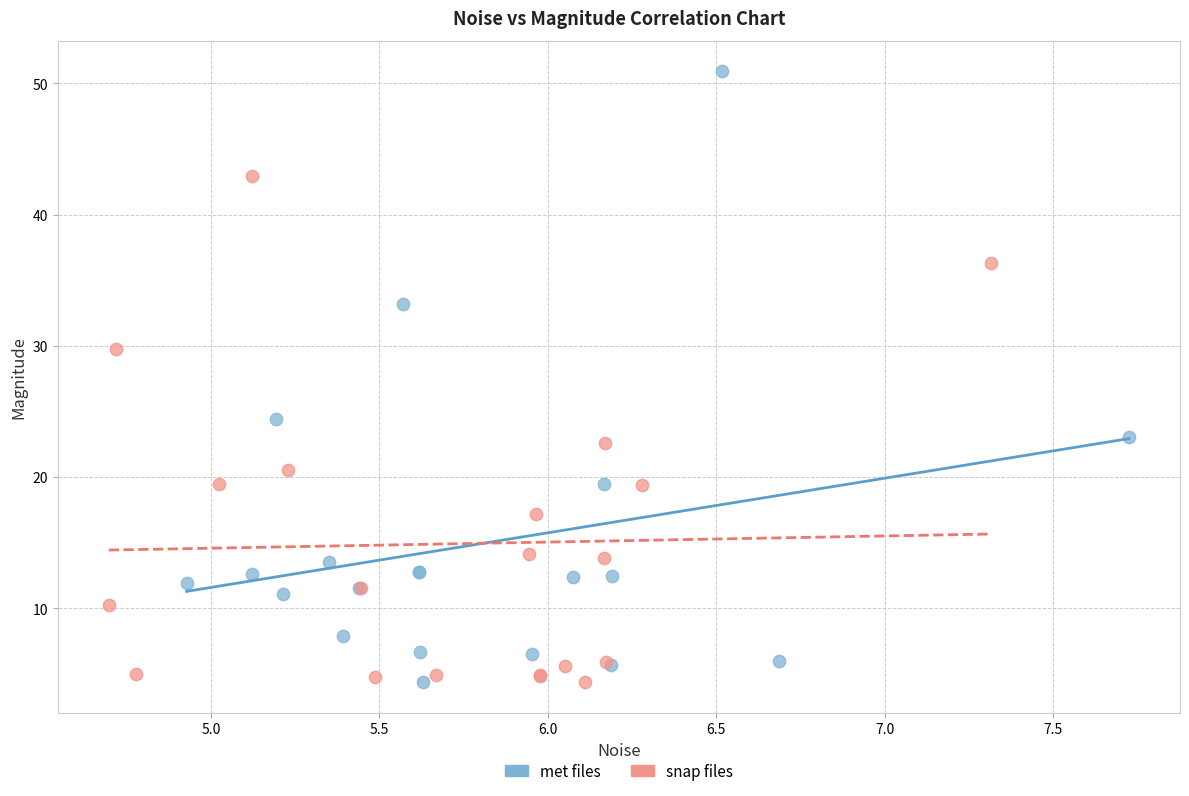

Which series contains the highest Y value?

met files